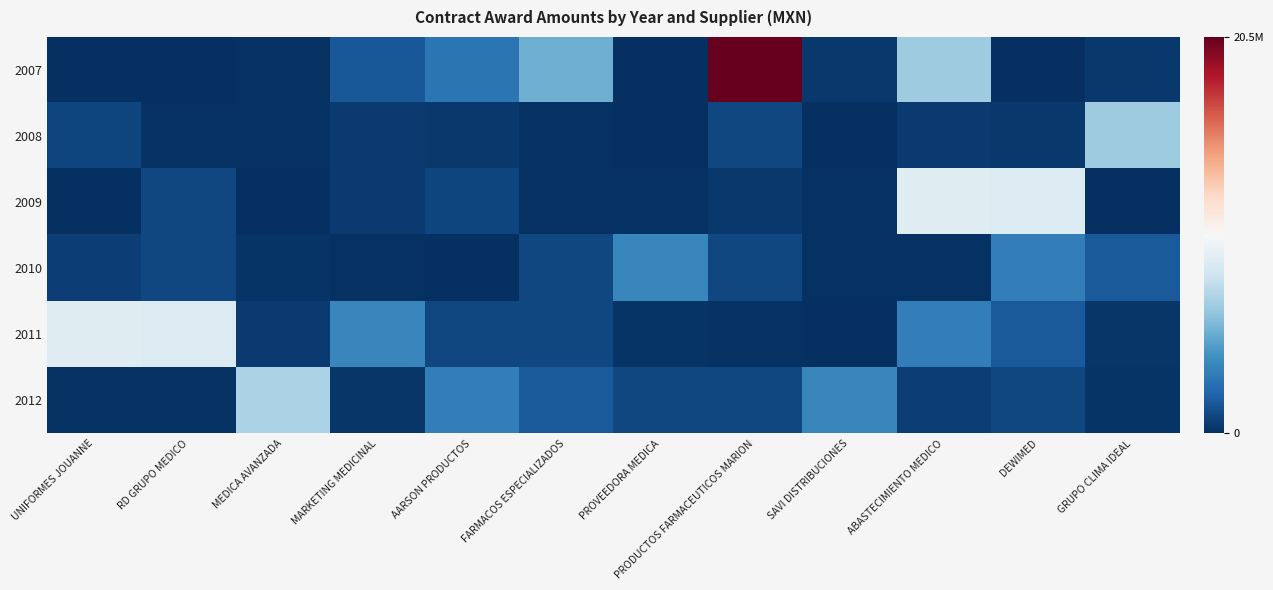

Between MEDICA AVANZADA and FARMACOS ESPECIALIZADOS, which series saw the biggest shift?

2012